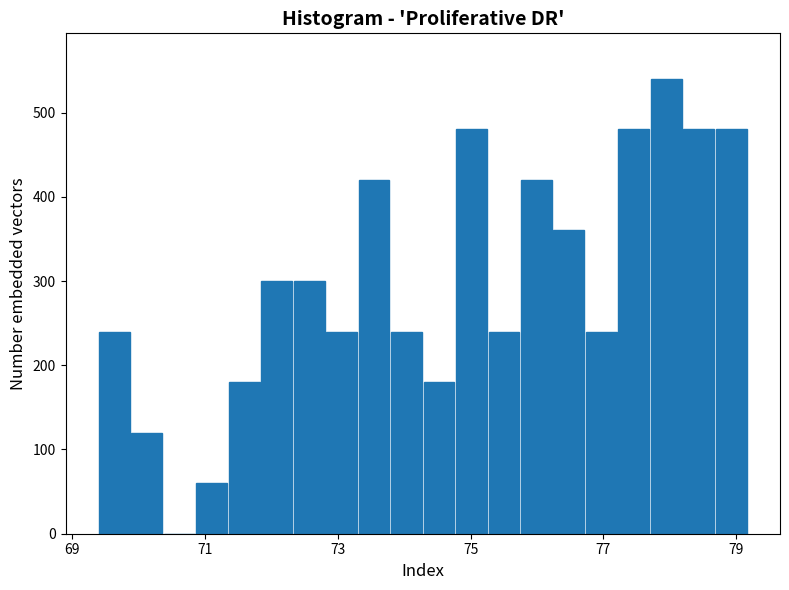

Read against the x-axis, roughly where is the centre of the tallest bar?

78.0